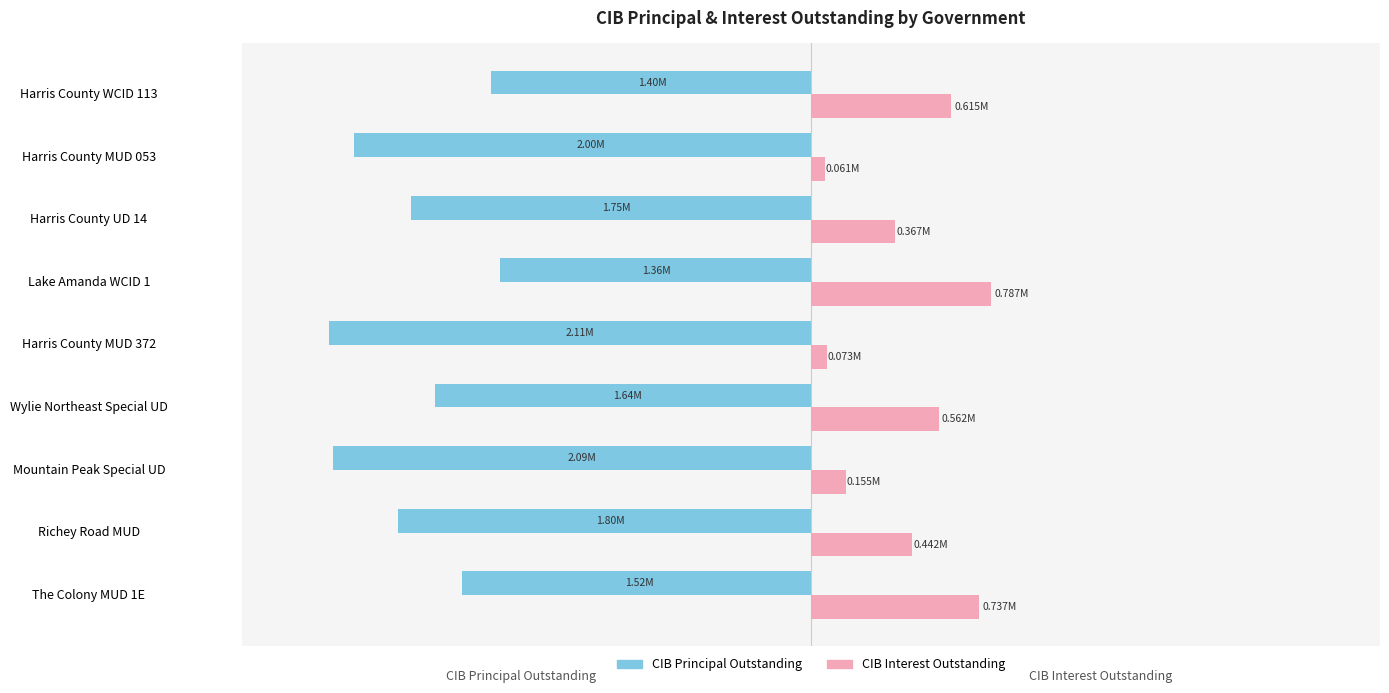

Which series has the largest range (max minus min)?

CIB Principal Outstanding